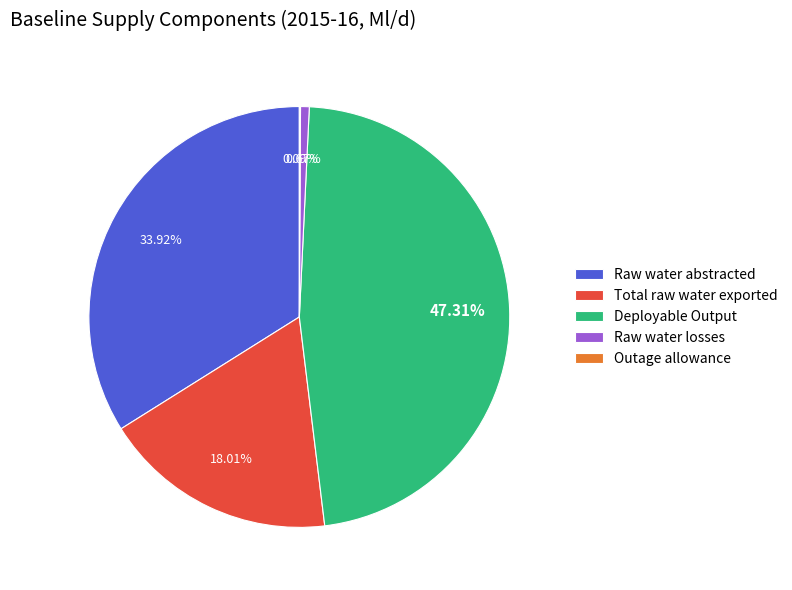

Is Total raw water exported the majority of the pie?

No